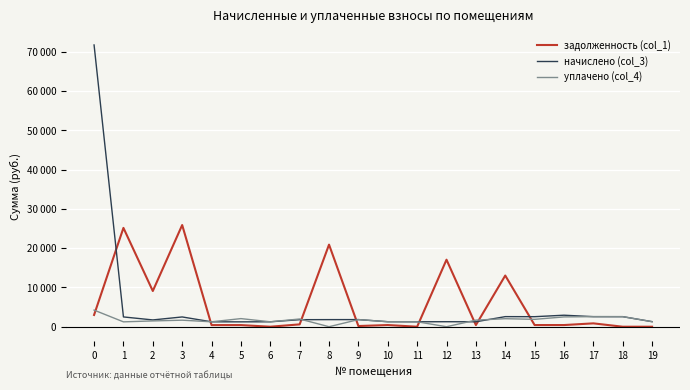

After their last crossing, which series has the higher values: уплачено (col_4) or начислено (col_3)?

начислено (col_3)